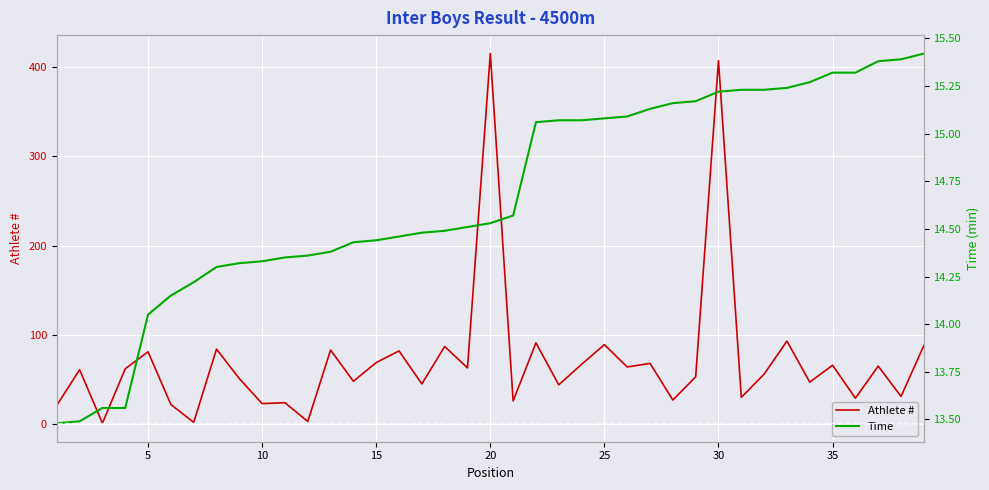

How many values in the Time series exceed 14?

35